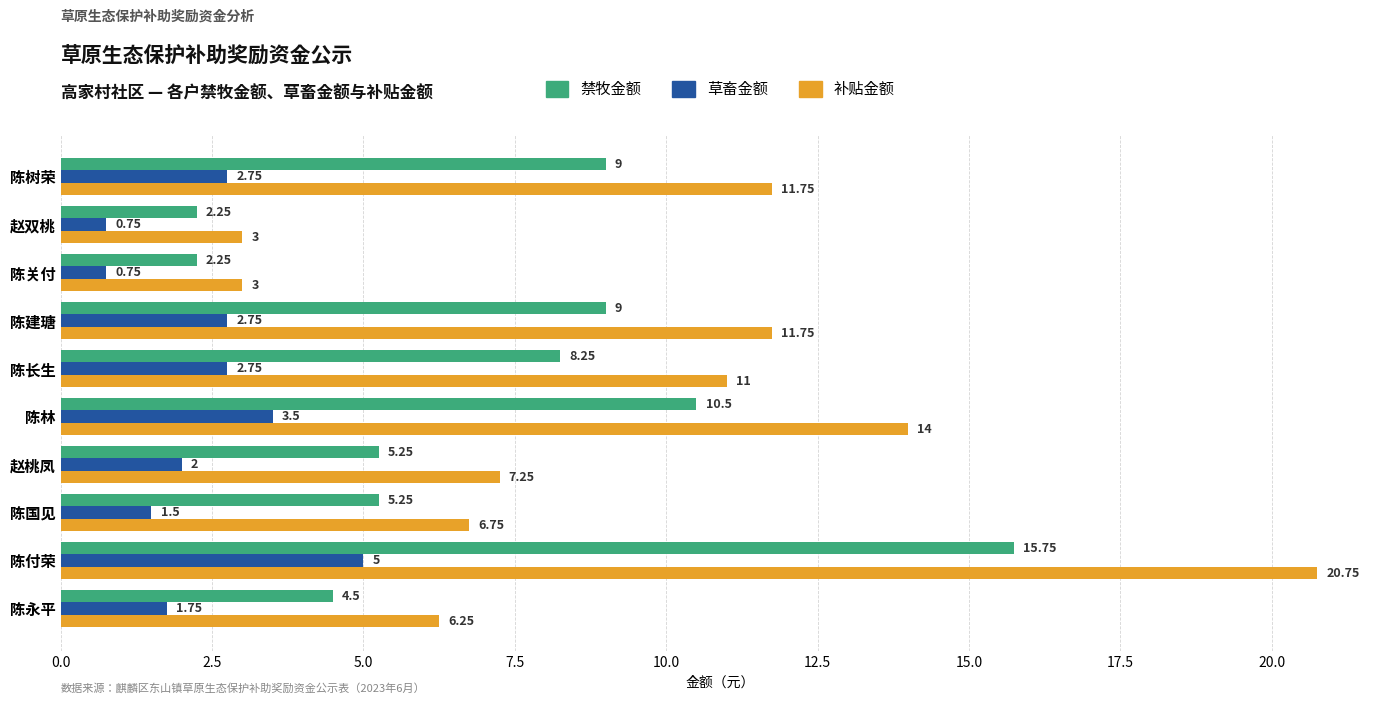

What is the difference between the maximum and second lowest values in the 禁牧金额 series?

13.5